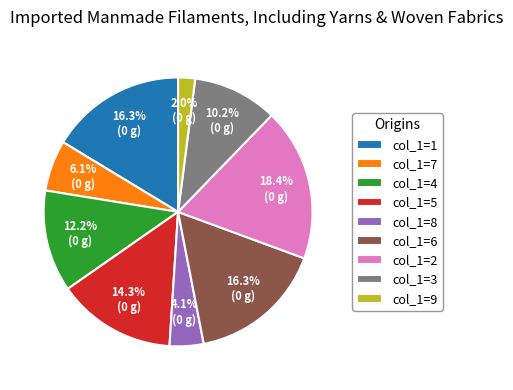

Does any single category account for the majority?

No